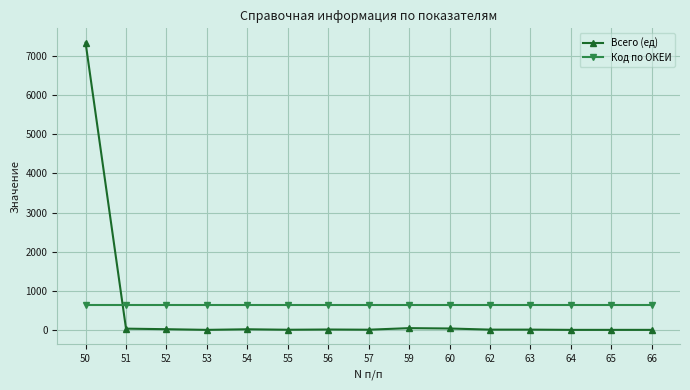

True or false: Код по ОКЕИ and Всего (ед) intersect in this chart.

True